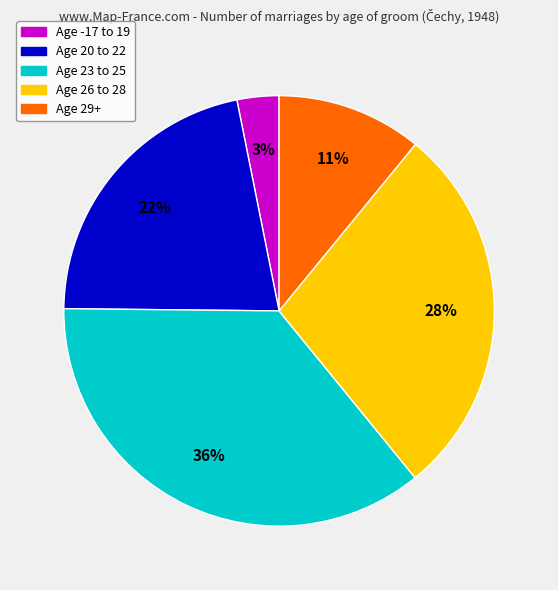

Is there any slice that represents more than half of the pie?

No